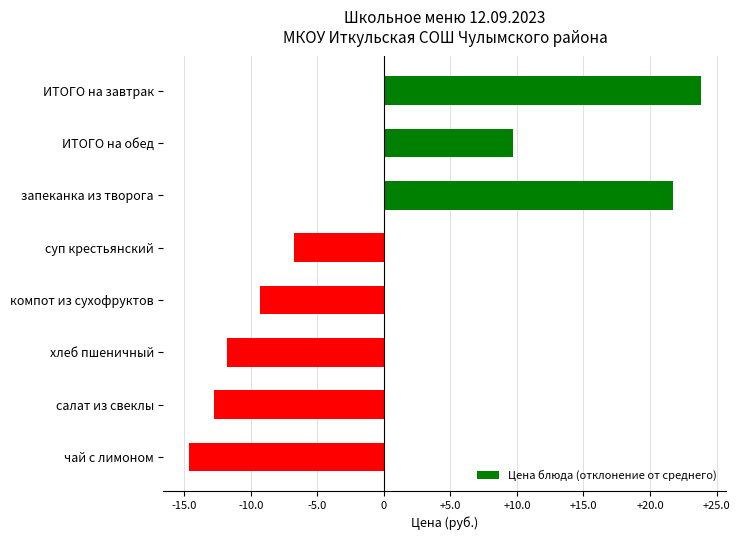

What is the approximate value at компот из сухофруктов?

-9.3